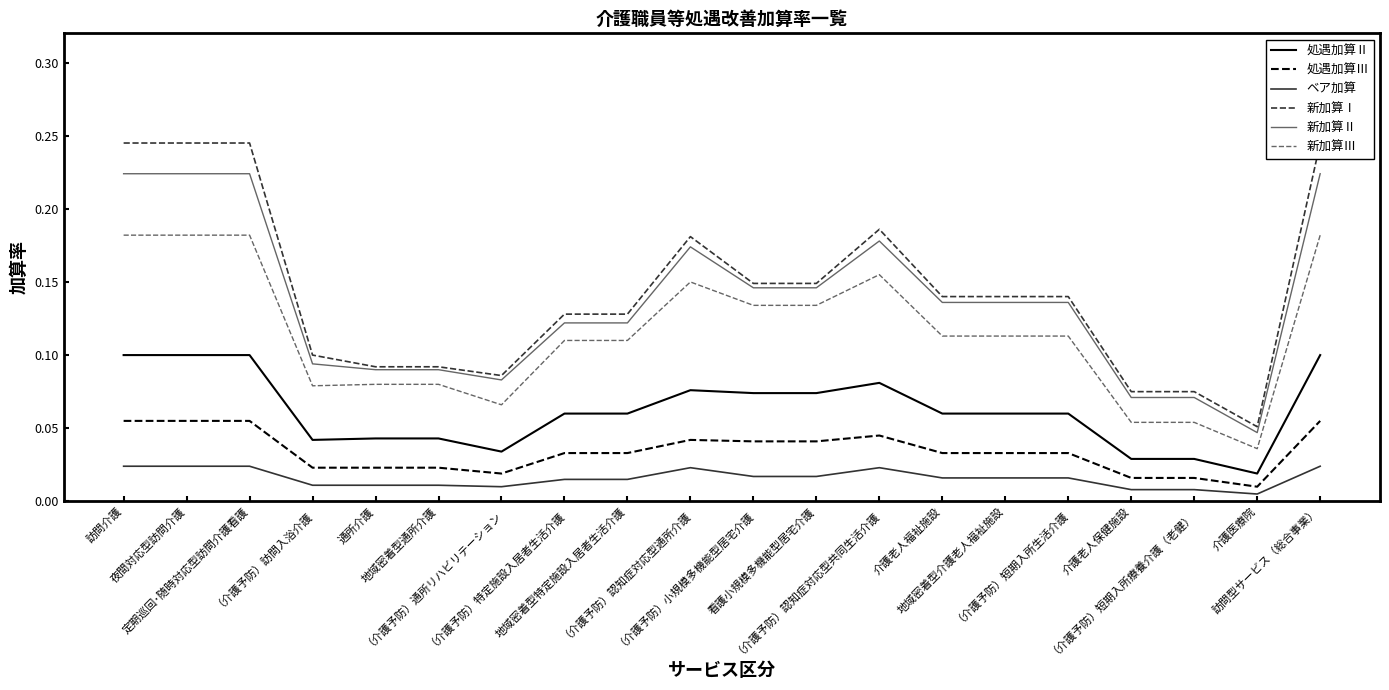

What is the label of the 3rd point from the right?

（介護予防）短期入所療養介護（老健）